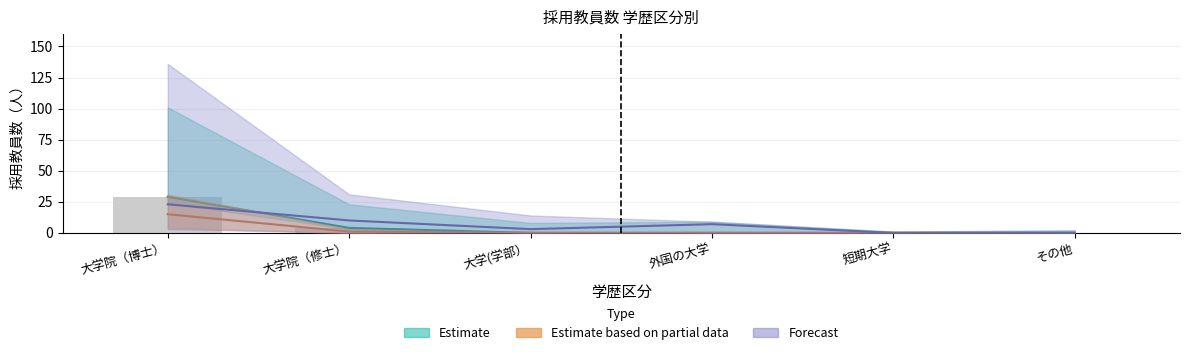

Reading right to left, list all the values displayed in this chart.

0	0	0	0	4	29